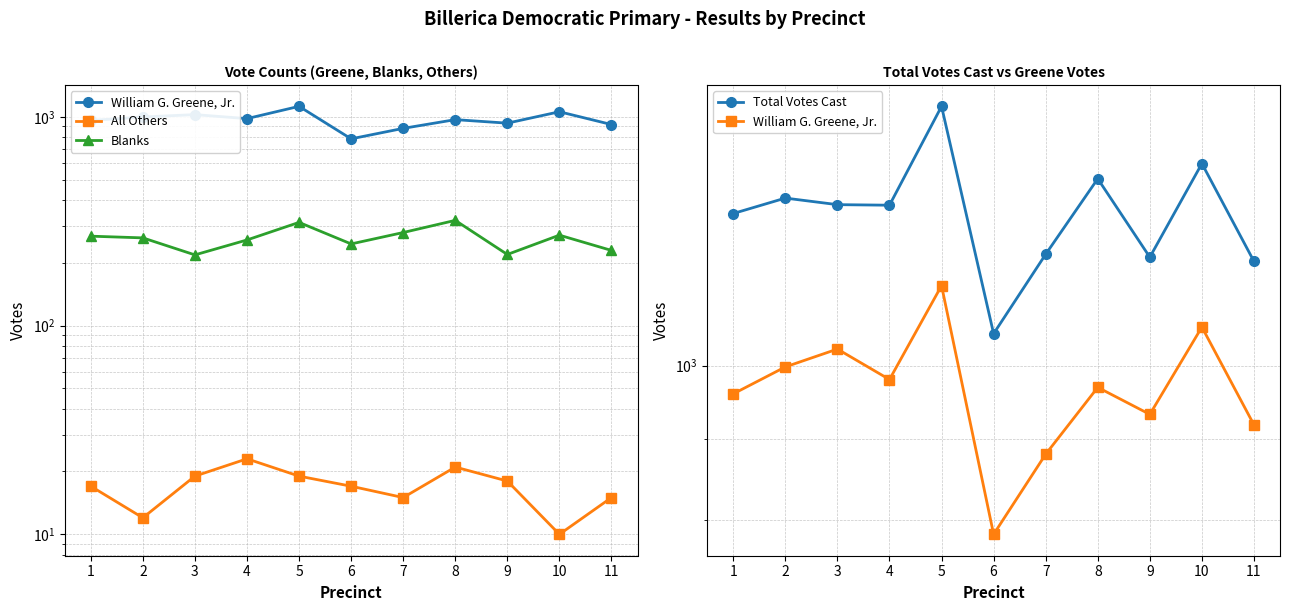

What are all the series names shown in the legend?

William G. Greene, Jr., All Others, Blanks, Total Votes Cast